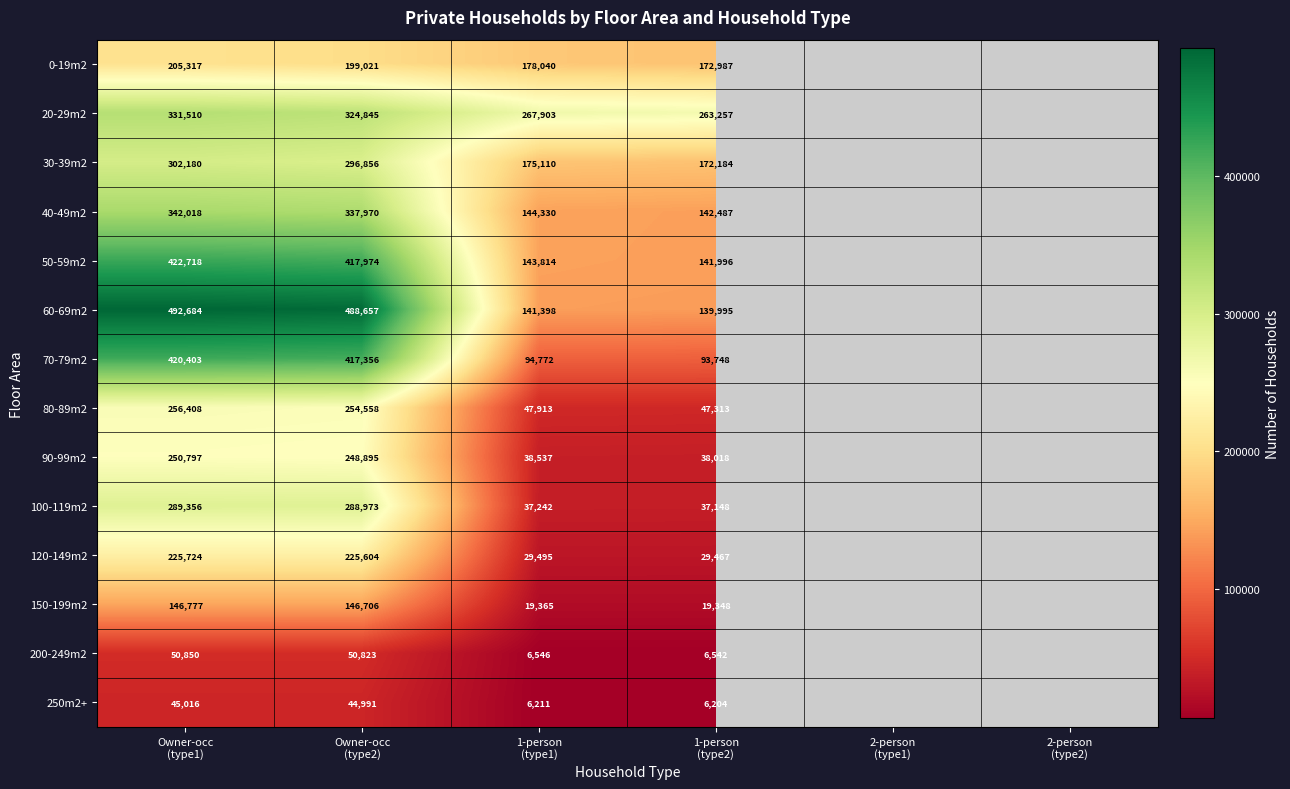

At which label is 50-59m2 closest to 282357?

Owner-occ (type2)